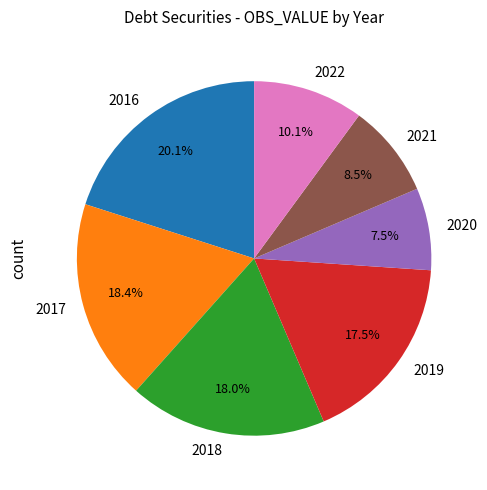

To the nearest percent, what is the combined percentage of 2022 and 2020?

18%